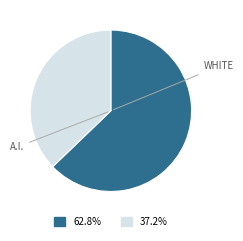

Does any single category account for the majority?

Yes